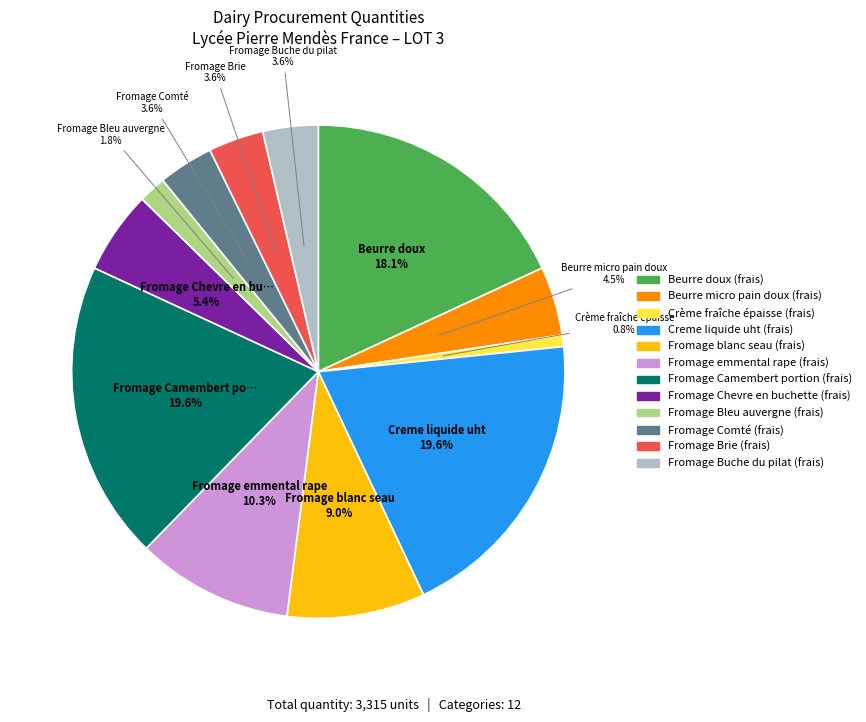

Do Beurre doux (frais) and Fromage emmental rape (frais) together represent more than half of the pie?

No